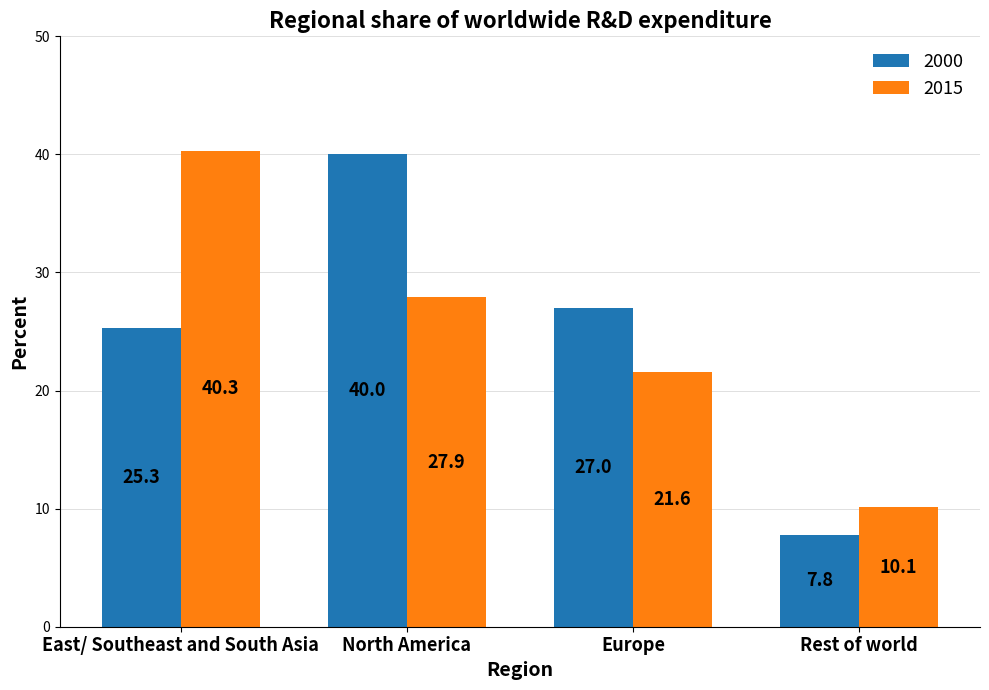

Reading left to right, list all the values displayed in this chart.

2000: 25.3	40.0	27.0	7.8
2015: 40.3	27.9	21.6	10.1